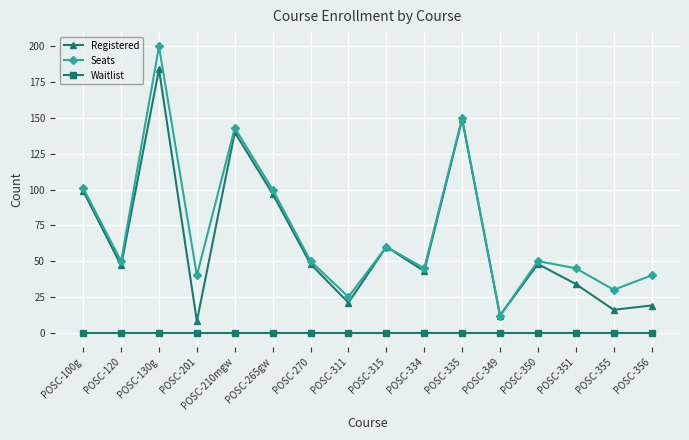

Reading left to right, extract all data points from this chart.

Registered: POSC-100g=99	POSC-120=47	POSC-130g=184	POSC-201=8	POSC-210mgw=140	POSC-265gw=97	POSC-270=48	POSC-311=21	POSC-315=60	POSC-334=43	POSC-335=149	POSC-349=12	POSC-350=48	POSC-351=34	POSC-355=16	POSC-356=19
Seats: POSC-100g=101	POSC-120=50	POSC-130g=200	POSC-201=40	POSC-210mgw=143	POSC-265gw=100	POSC-270=50	POSC-311=25	POSC-315=60	POSC-334=45	POSC-335=150	POSC-349=12	POSC-350=50	POSC-351=45	POSC-355=30	POSC-356=40
Waitlist: POSC-100g=0	POSC-120=0	POSC-130g=0	POSC-201=0	POSC-210mgw=0	POSC-265gw=0	POSC-270=0	POSC-311=0	POSC-315=0	POSC-334=0	POSC-335=0	POSC-349=0	POSC-350=0	POSC-351=0	POSC-355=0	POSC-356=0